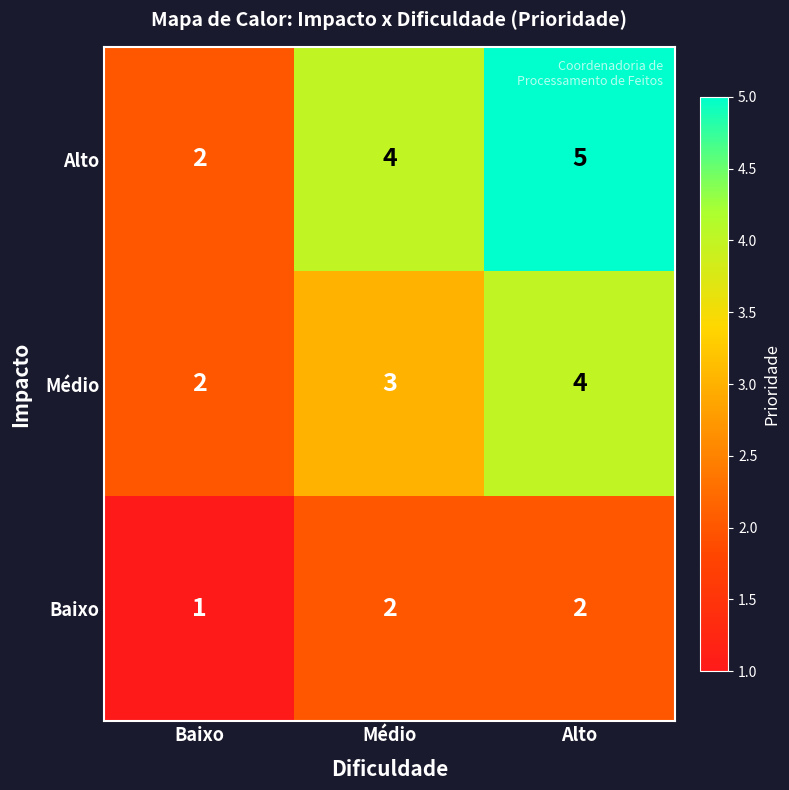

Count the Médio values in the range 2 to 4.

3